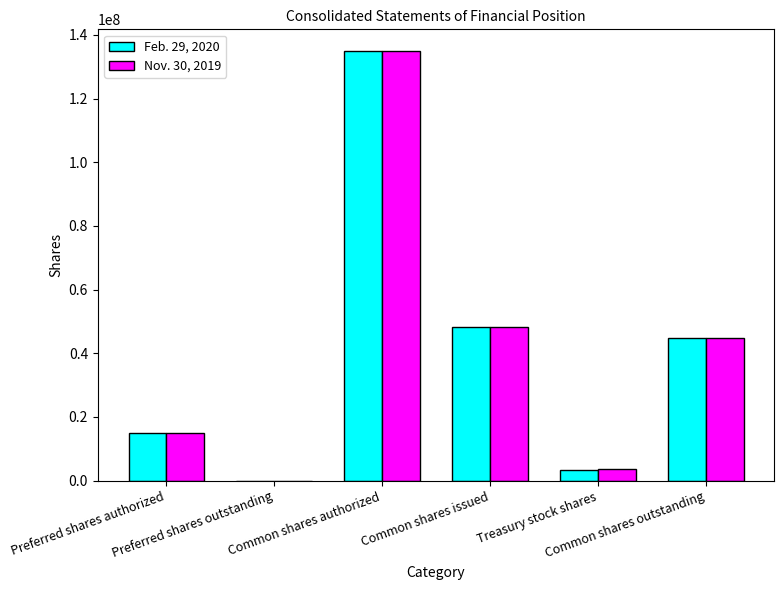

At which label does Nov. 30, 2019 first exceed 44800000?

Common shares authorized